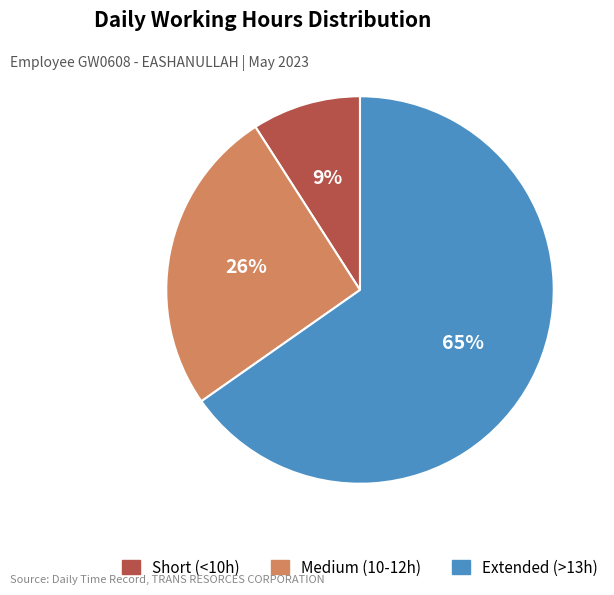

To the nearest percent, what is the difference between the largest and smallest slice percentages?

56%